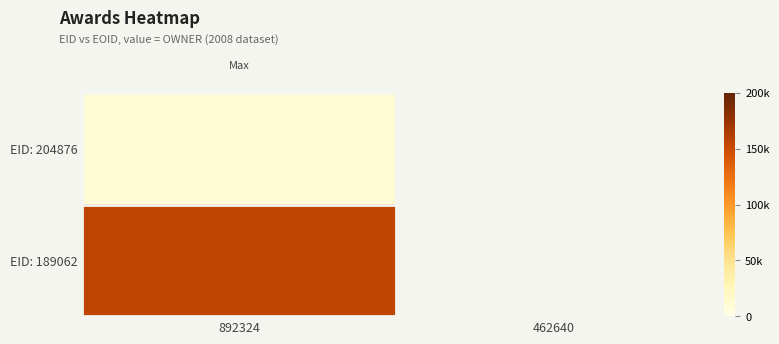

The EID: 189062 series shows 156737.0 at 892324. True or false?

True